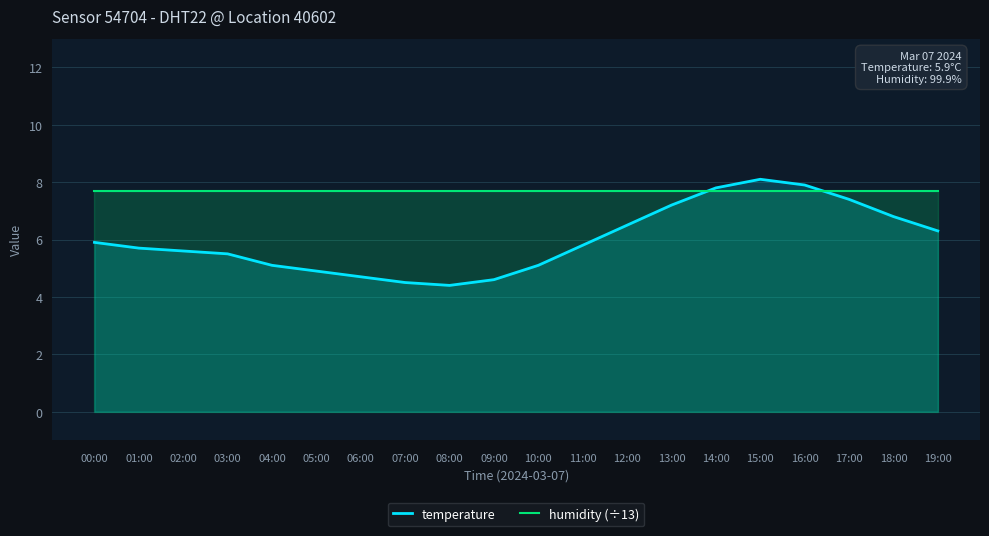

True or false: humidity (÷13) and temperature intersect in this chart.

True